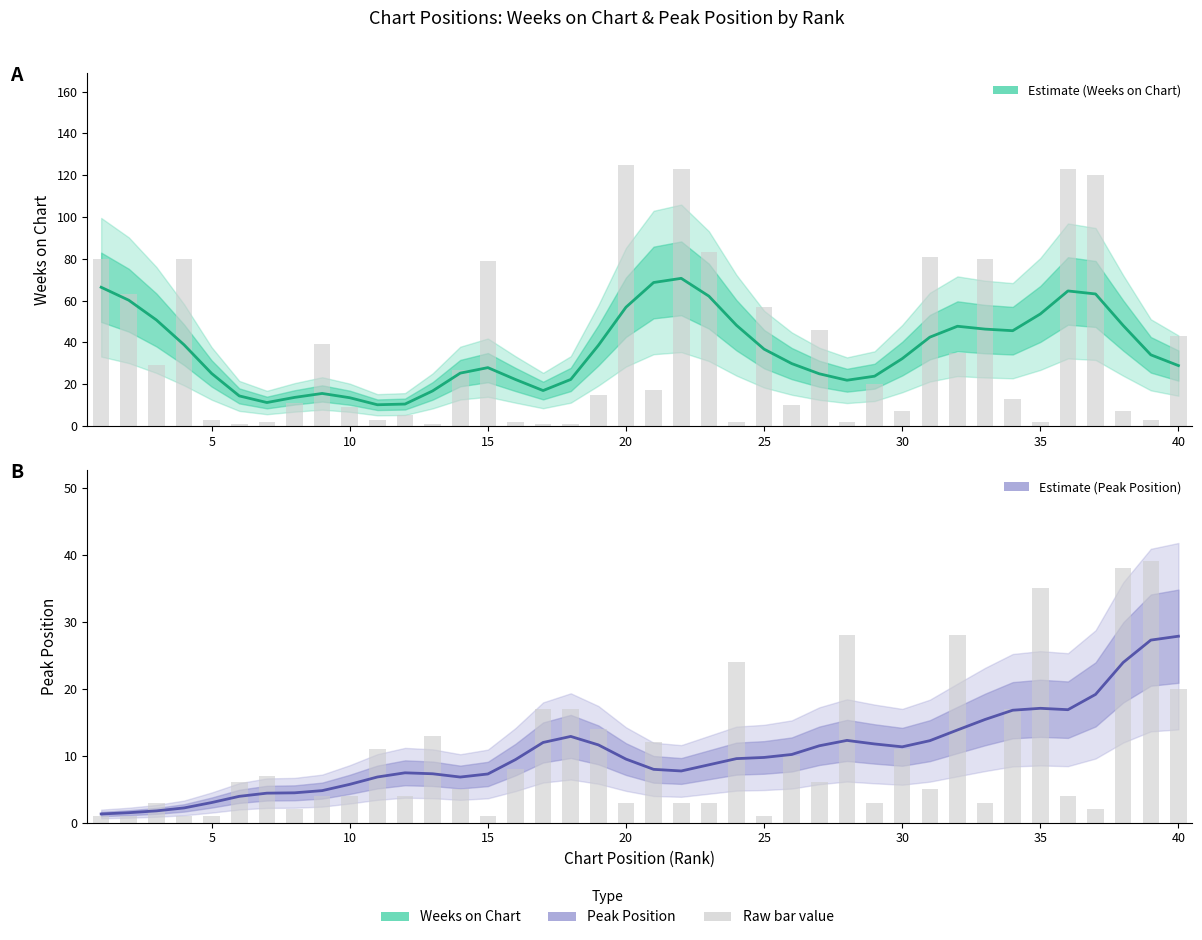

Is the value of Weeks on Chart at 18 greater than the value of Peak Position at 20?

Yes